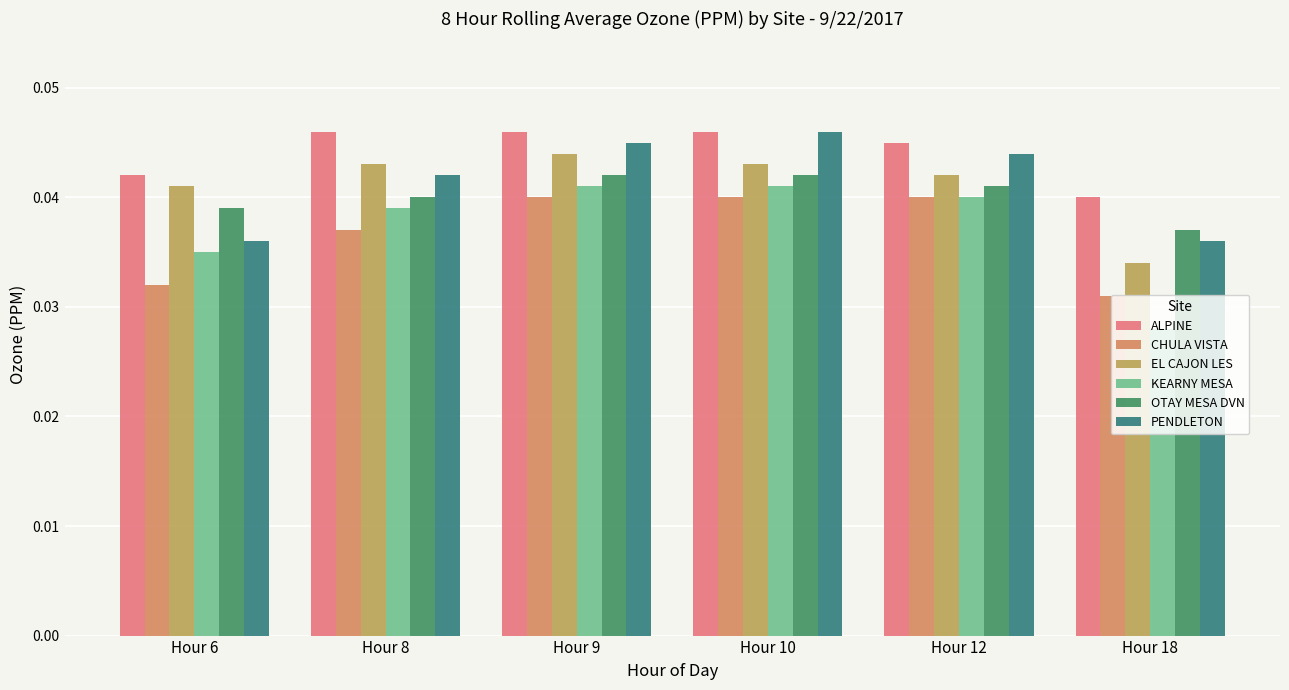

Rank the categories by EL CAJON LES value from lowest to highest.

Hour 18, Hour 6, Hour 12, Hour 8, Hour 10, Hour 9